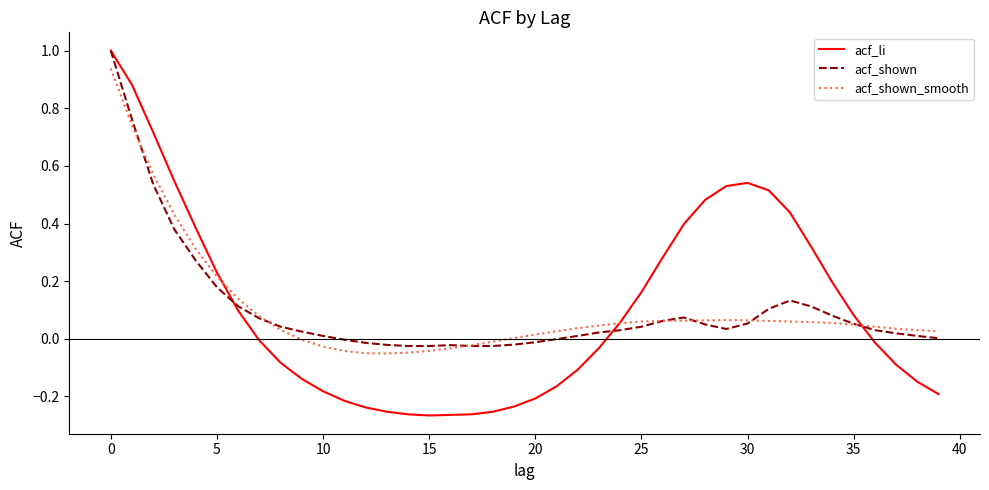

What is the sum of all acf_li values?

4.2